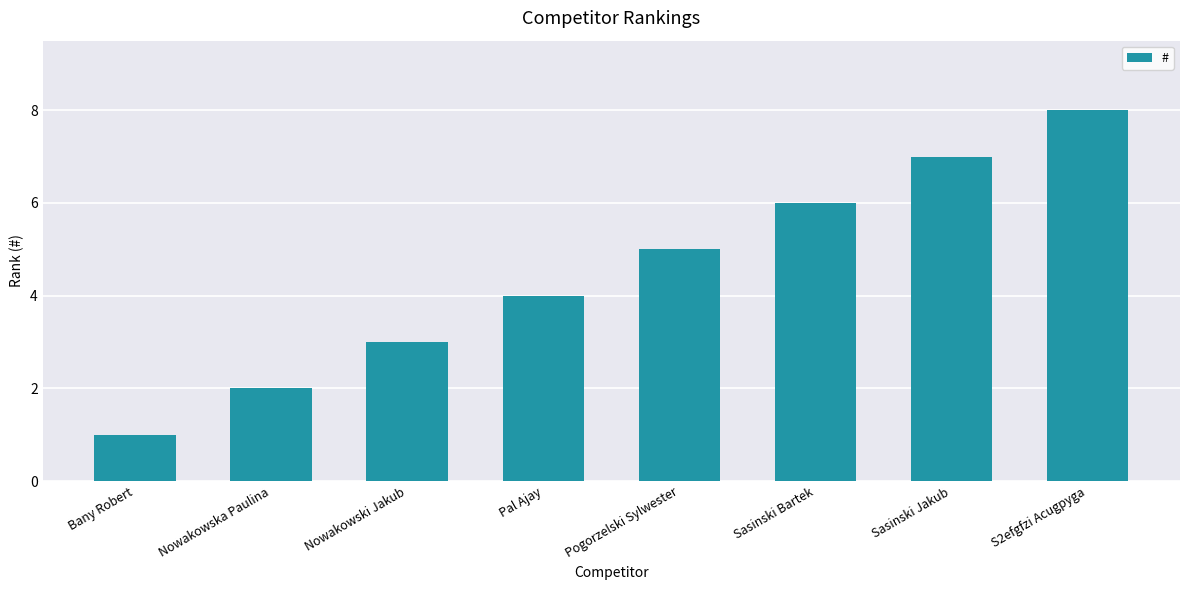

Is it true that the value at Bany Robert is 1?

True